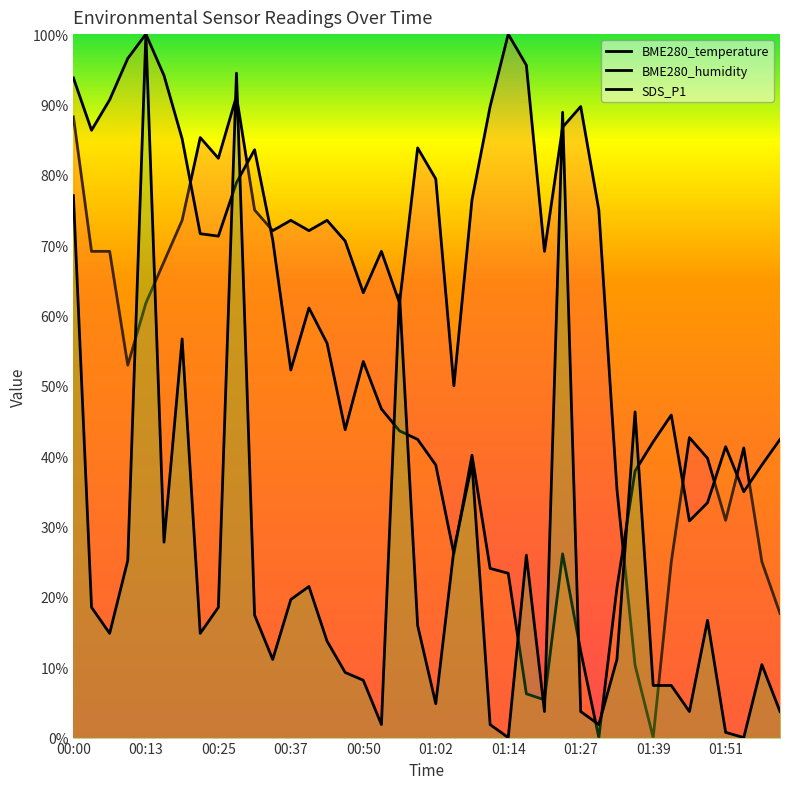

Does the chart display data point markers on the line(s)?

No